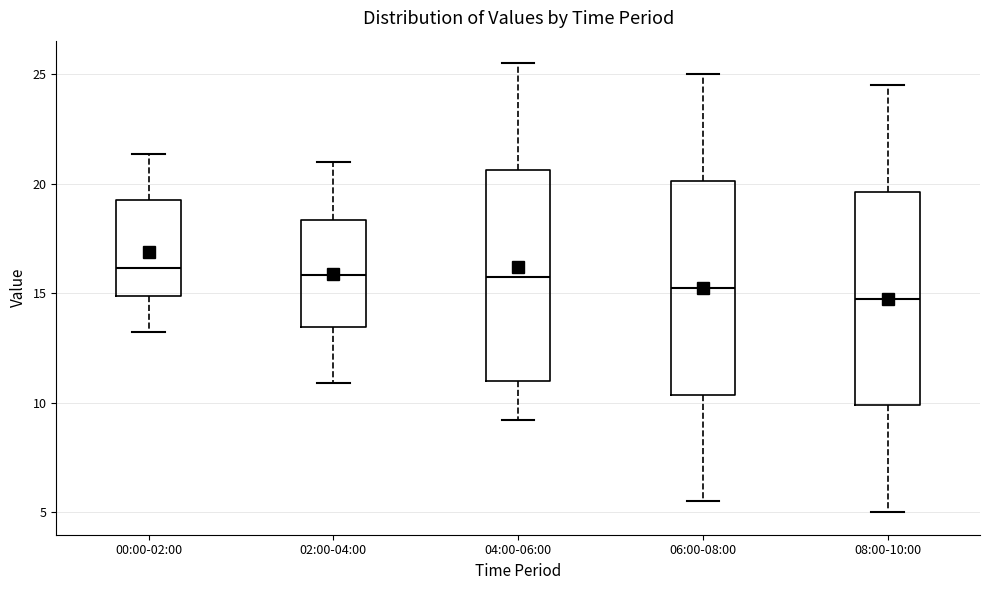

Reading left to right, transcribe this box plot: for each box, give where its median line is, the range the box spans, and where its two whiskers end, as read against the y-axis. The values are not printed on the chart, so give them approximately, as read against the axis.

00:00-02:00: median 16.0, box 15.0 to 19.5, whiskers 13.0 to 21.5
02:00-04:00: median 16.0, box 13.5 to 18.5, whiskers 11.0 to 21.0
04:00-06:00: median 16.0, box 11.0 to 20.5, whiskers 9.0 to 25.5
06:00-08:00: median 15.5, box 10.5 to 20.0, whiskers 5.5 to 25.0
08:00-10:00: median 15.0, box 10.0 to 19.5, whiskers 5.0 to 24.5